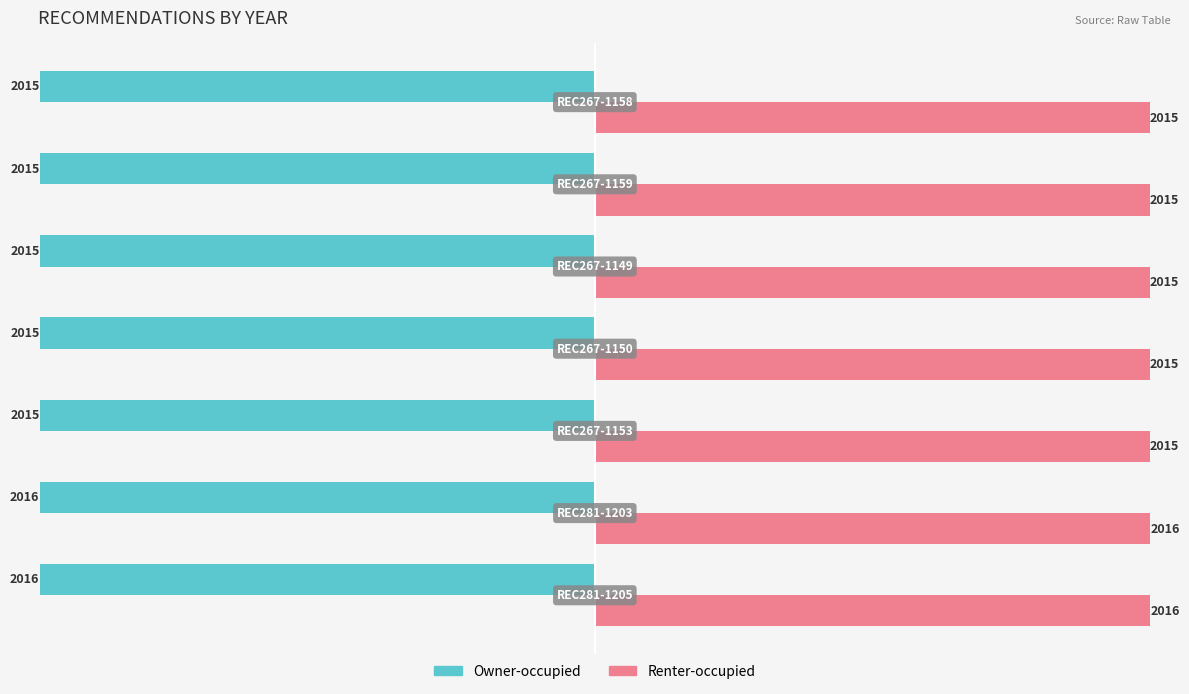

Rank the series by their average value, from lowest to highest.

Owner-occupied, Renter-occupied